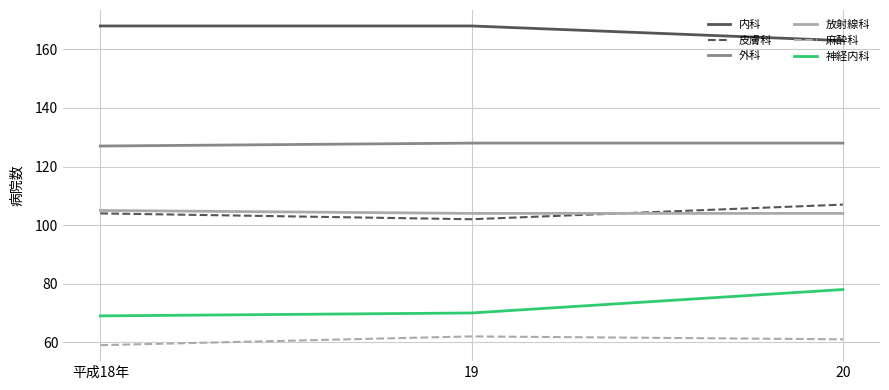

What is the maximum value for 放射線科?

105